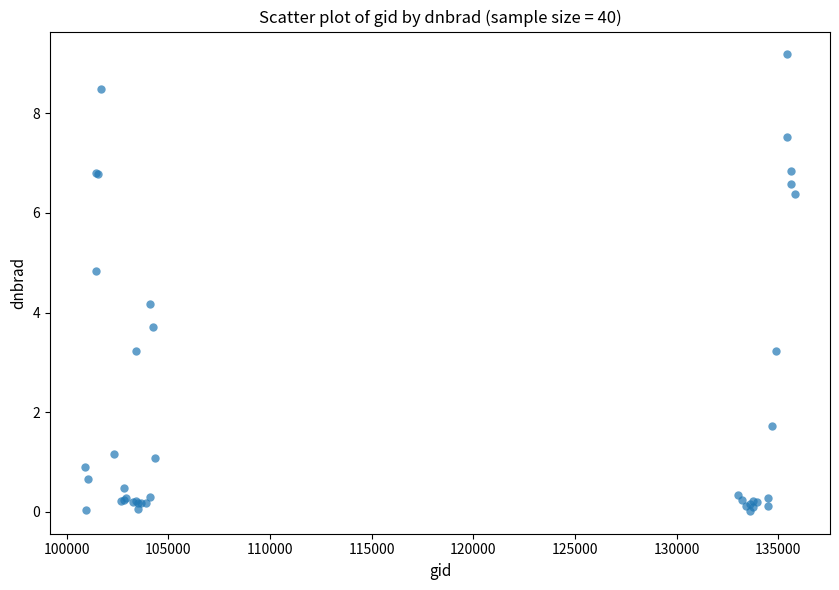

What Y value in the scatter plot is closest to 4?

4.2